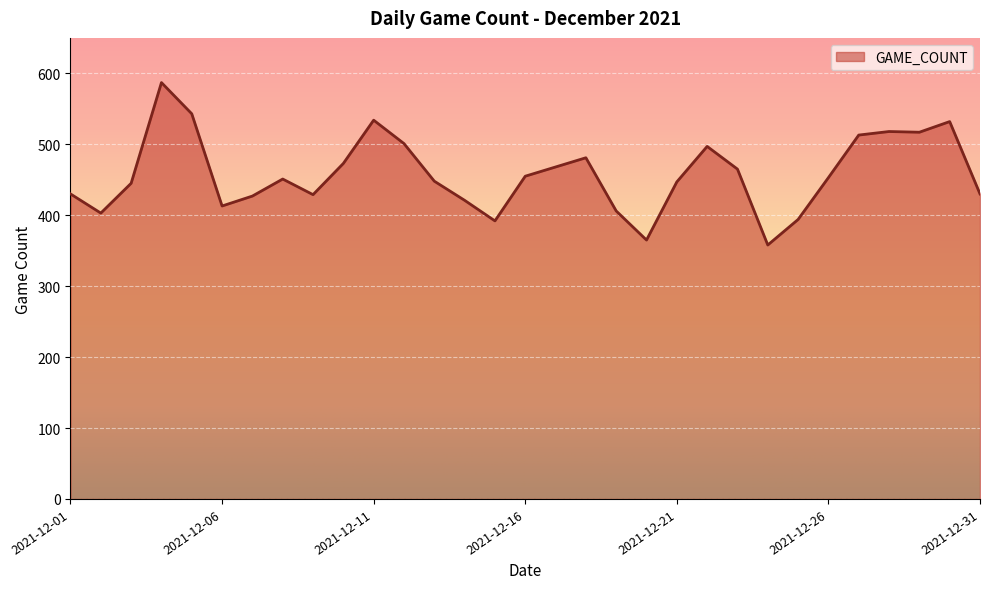

What is the greatest value displayed?

587